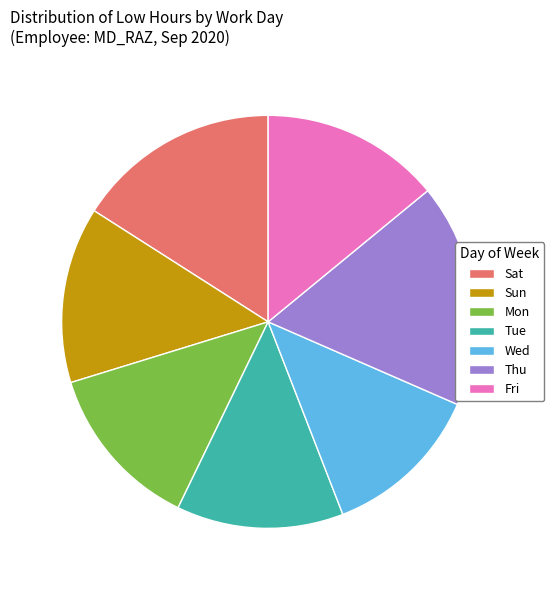

Is there a majority slice in this chart?

No